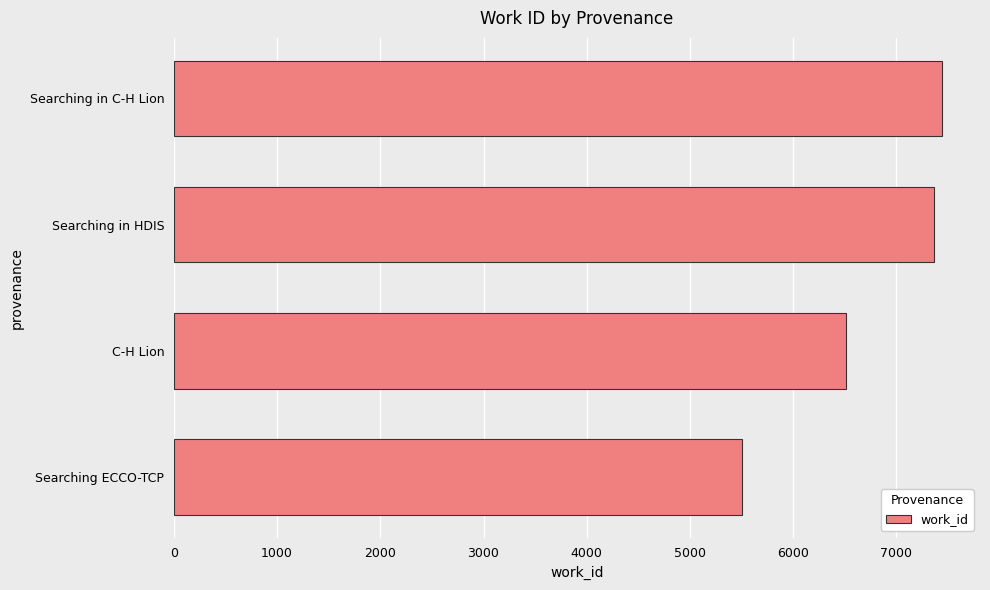

Count the number of data series in this chart.

1